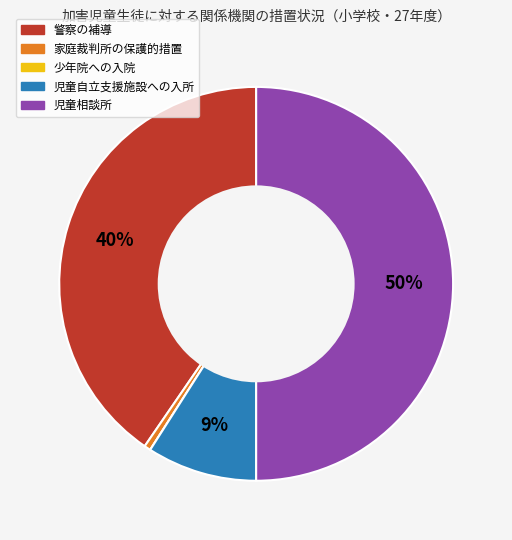

Which slice is the largest?

児童相談所